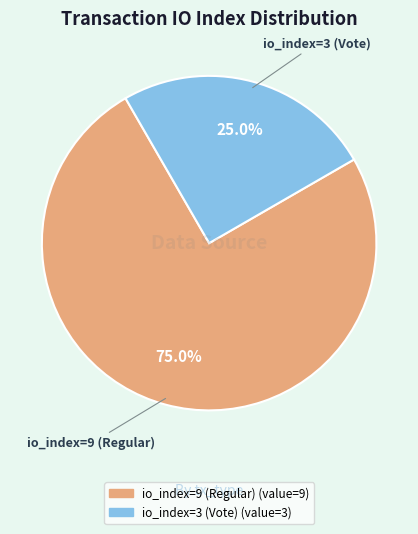

Approximately how many times larger is the value at io_index=9 (Regular) compared to io_index=3 (Vote)?

3.0